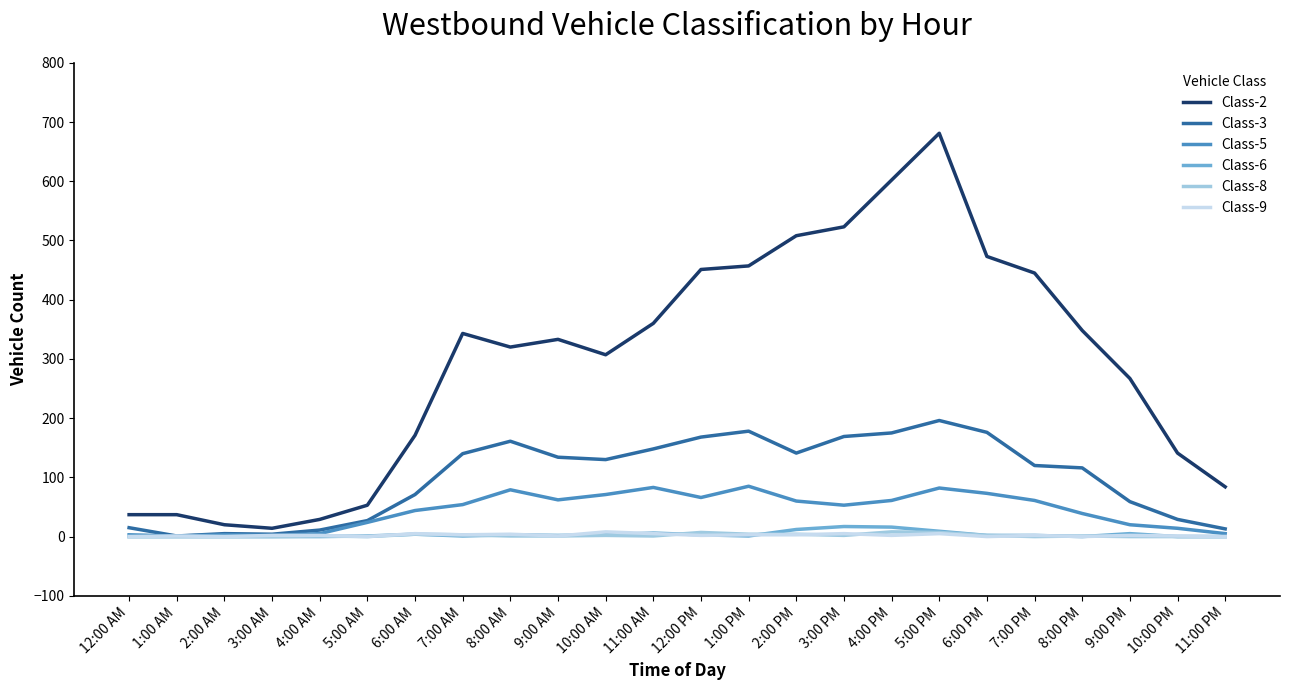

Which series has the largest range (max minus min)?

Class-2